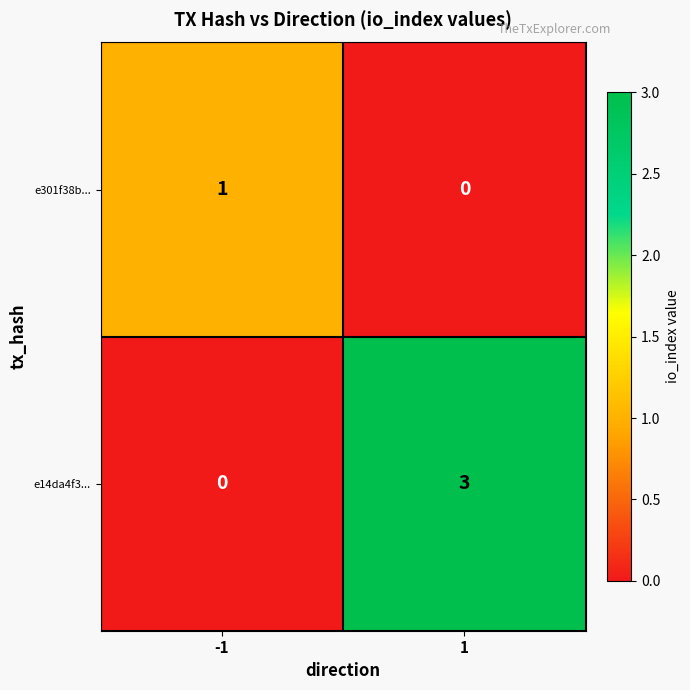

Is it true that e301f38b... equals 0 at -1?

False